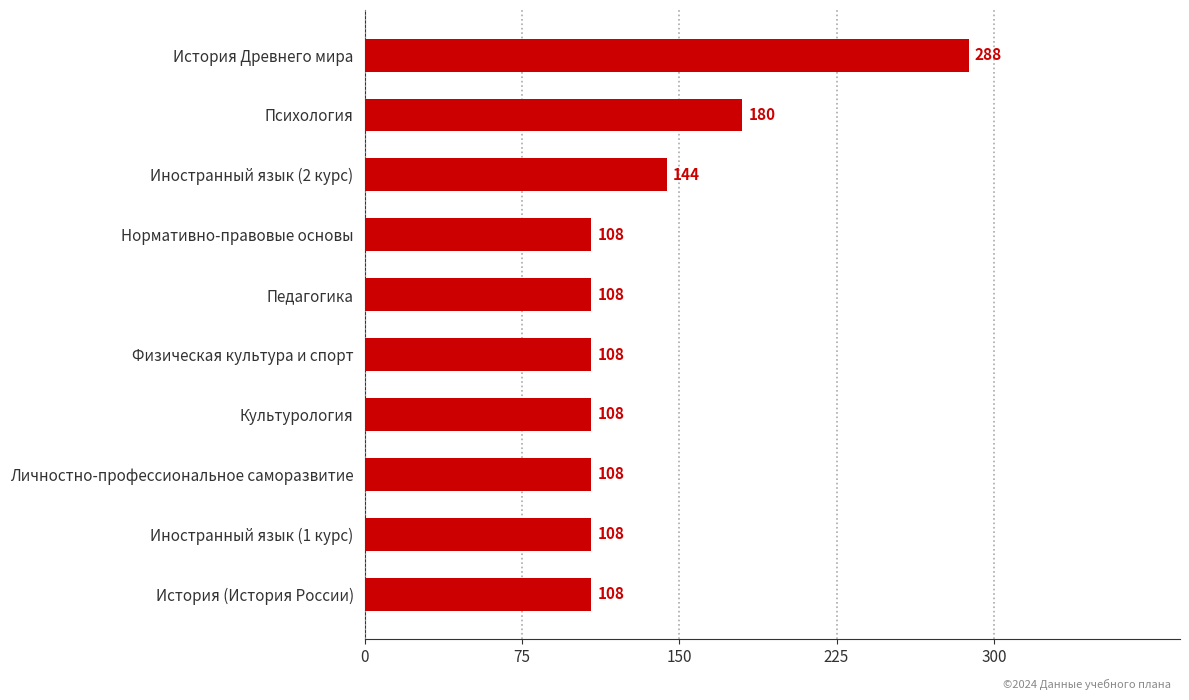

What is the change in value from История (История России) to Иностранный язык (2 курс)?

+36